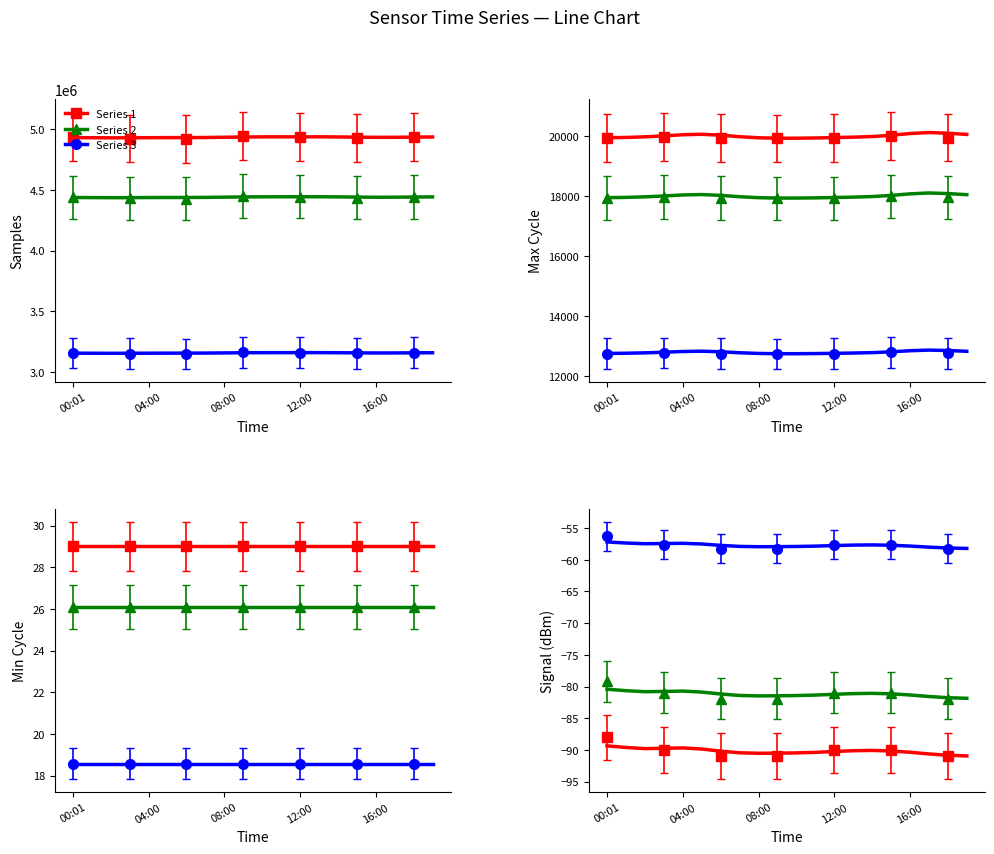

Which has a higher value, 15:00 or 17:00?

17:00